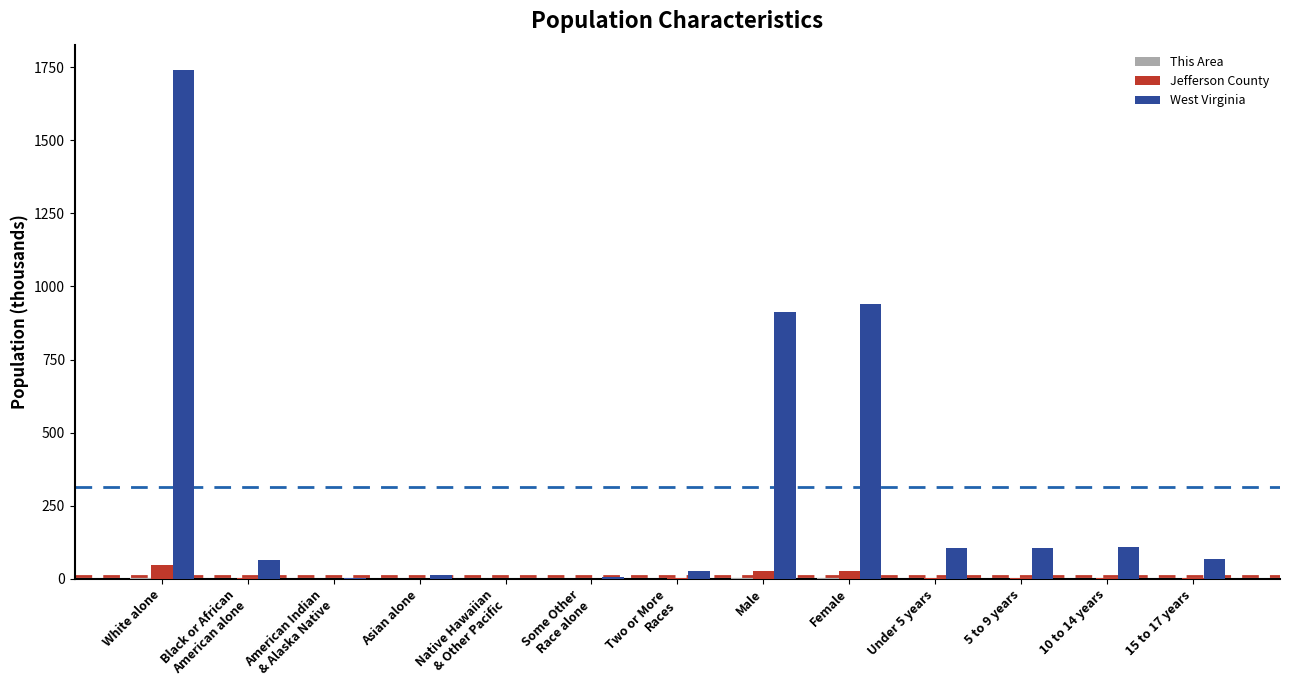

Which series changed the most between Male and 10 to 14 years?

West Virginia